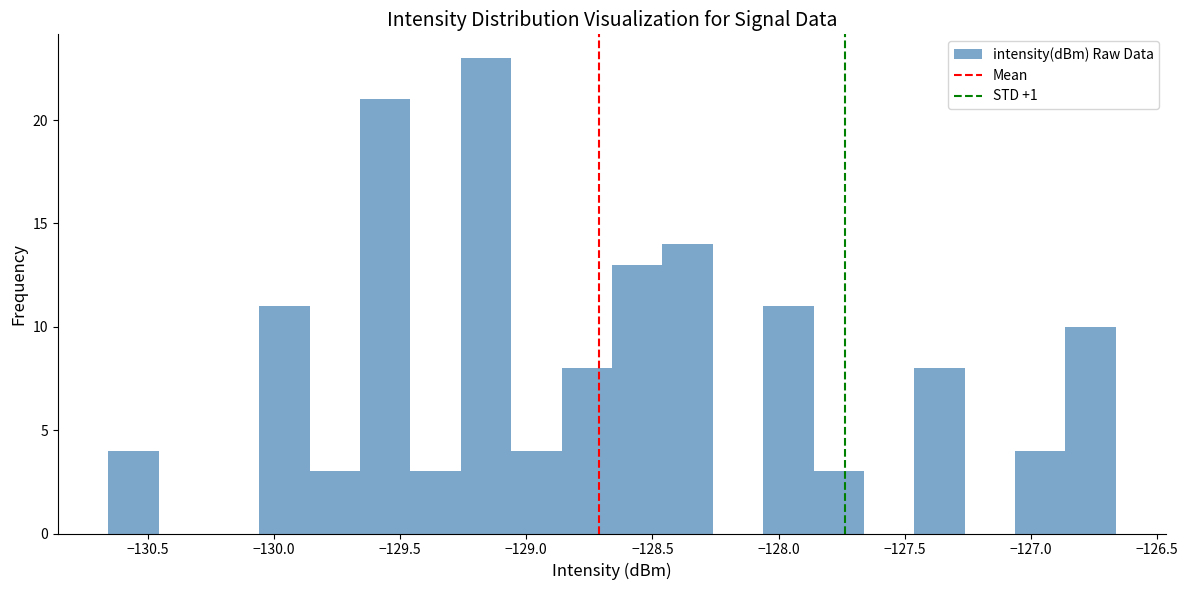

Around what value on the x-axis is the tallest bar? Give the approximate position of its centre, as read against the axis.

-129.15